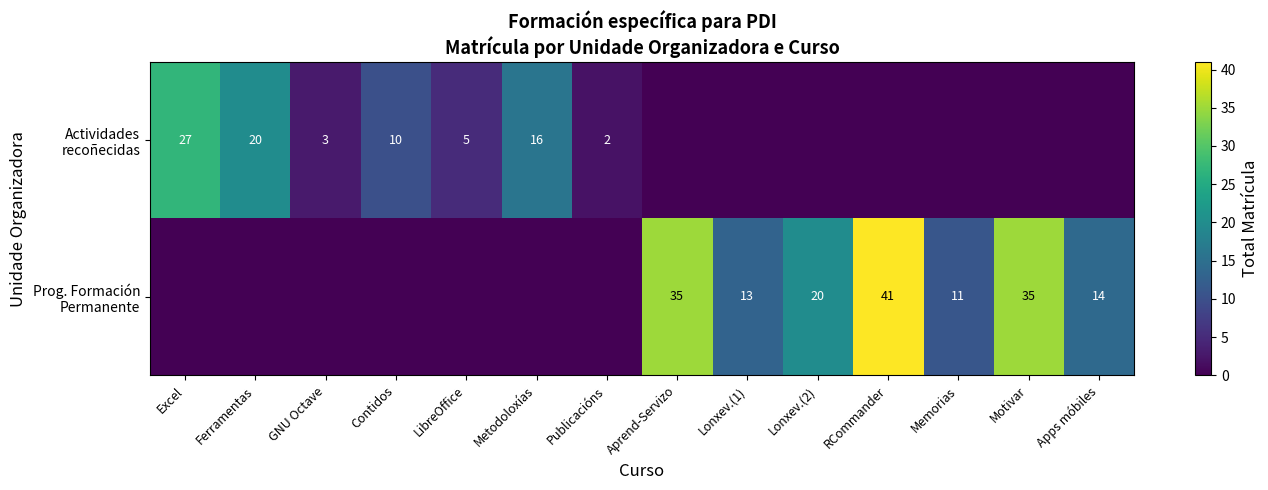

List the series in order of their overall mean, lowest first.

Actividades recoñecidas, Prog. Formación Permanente